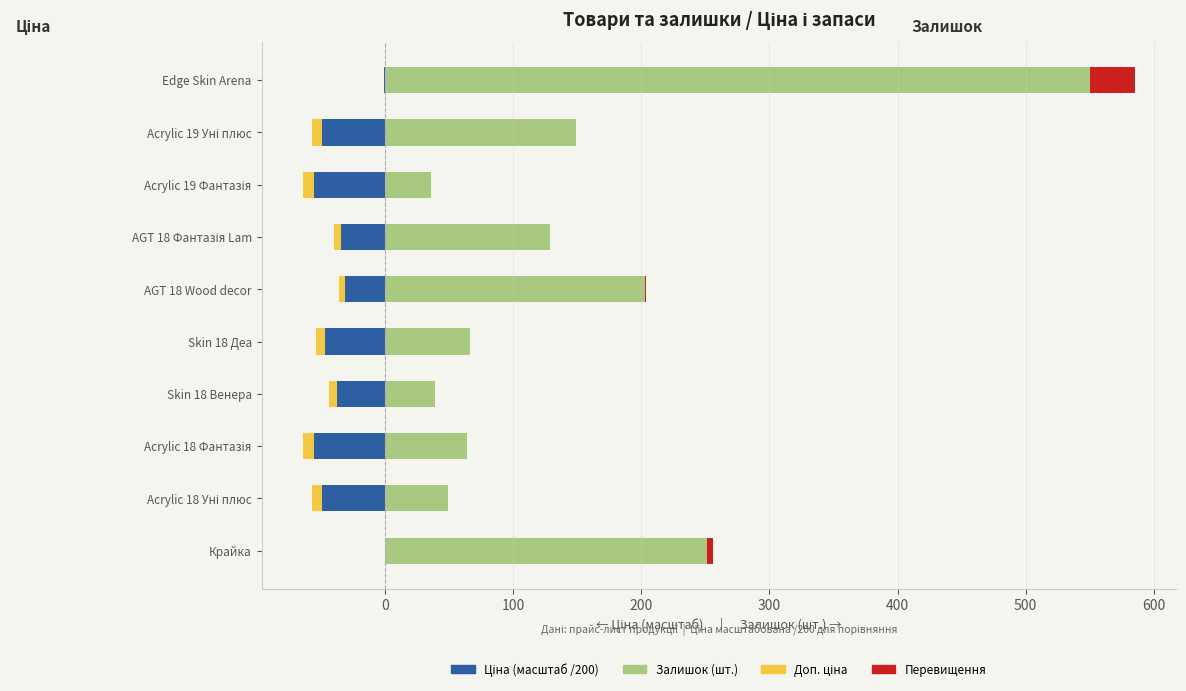

Reading right to left, list all the values displayed in this chart.

Ціна (масштаб /200): -0.6	-49.5	-55.6	-34.4	-31.3	-46.6	-37.7	-55.6	-49.5	-0.2
Залишок (шт.): 550.0	149.0	36.0	129.0	203.0	66.0	39.0	64.0	49.0	251.0
Доп. ціна: -0.1	-7.4	-8.3	-5.2	-4.7	-7.0	-5.7	-8.3	-7.4	-0.0
Перевищення: 35.0	0.0	0.0	0.0	0.3	0.0	0.0	0.0	0.0	5.1